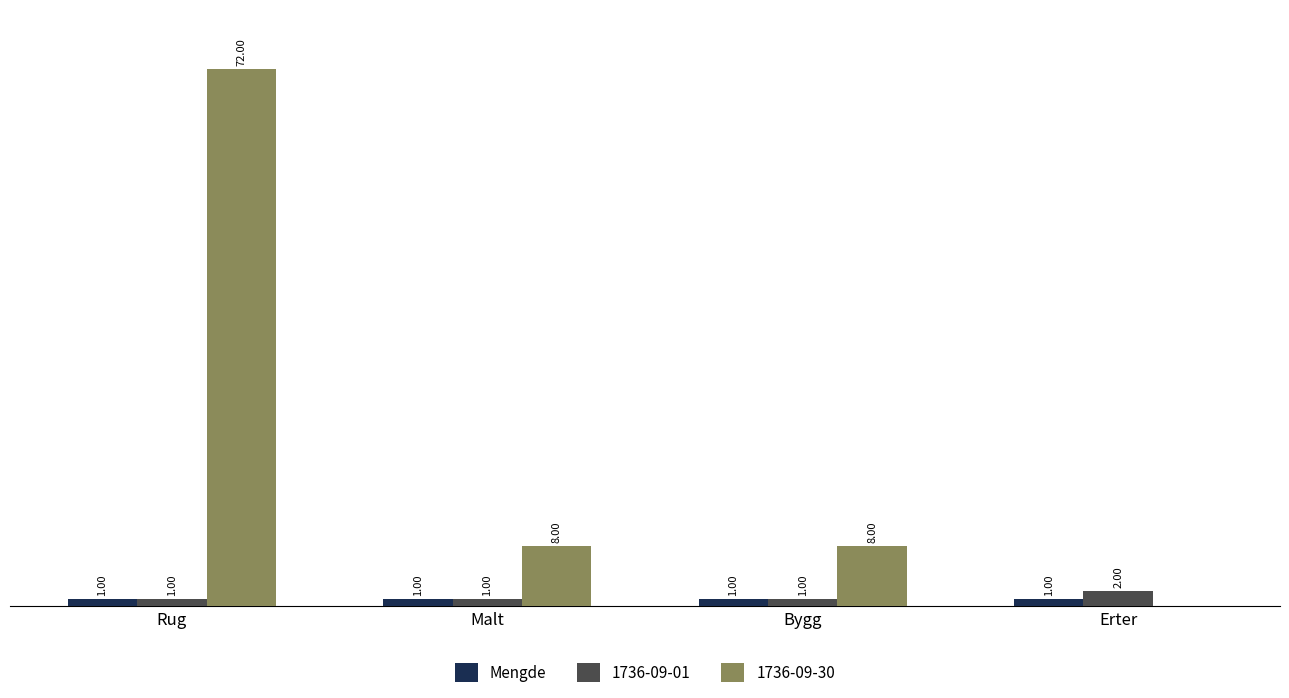

Is the value of 1736-09-01 at Bygg greater than the value of 1736-09-30 at Rug?

No